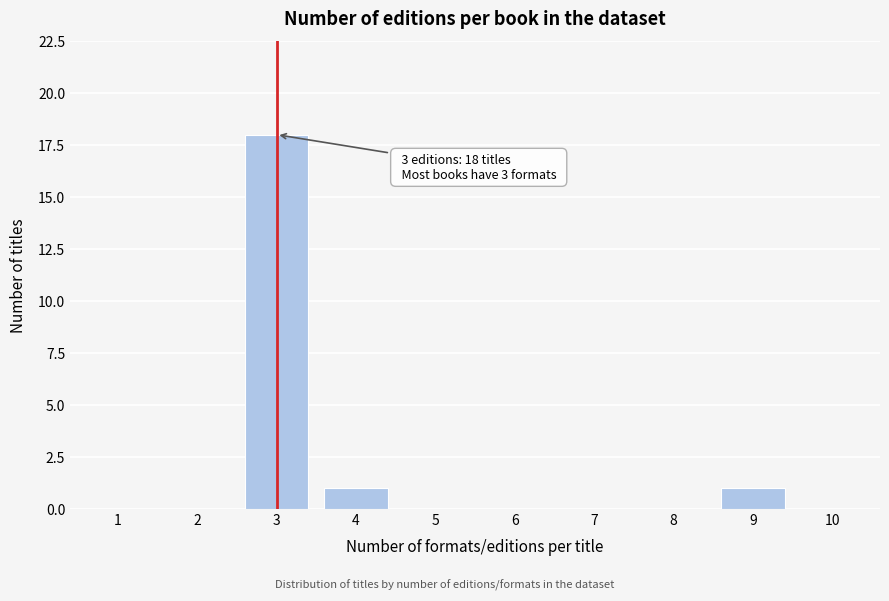

Reading left to right, list all the values displayed in this chart.

1=0	2=0	3=18	4=1	5=0	6=0	7=0	8=0	9=1	10=0